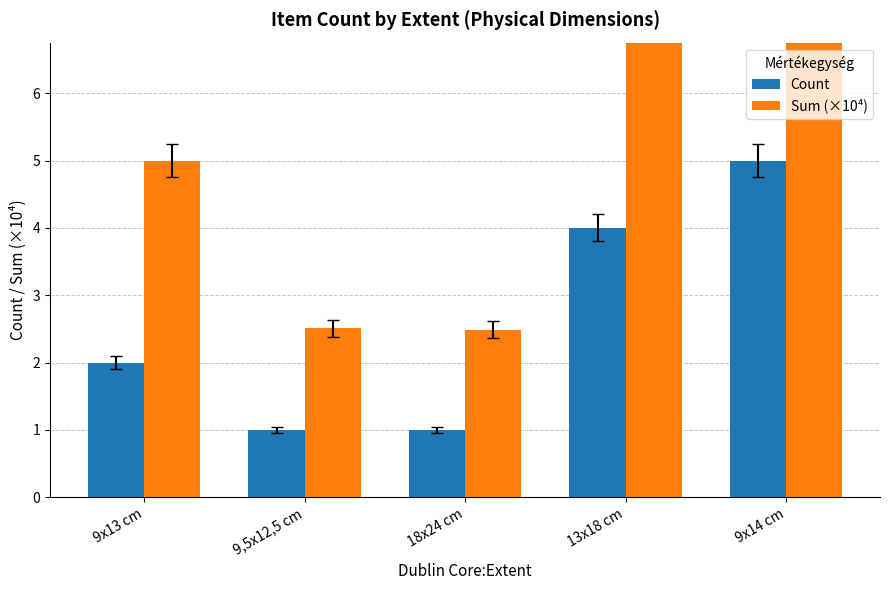

How many values in the Sum (×10⁴) series are below 5?

2